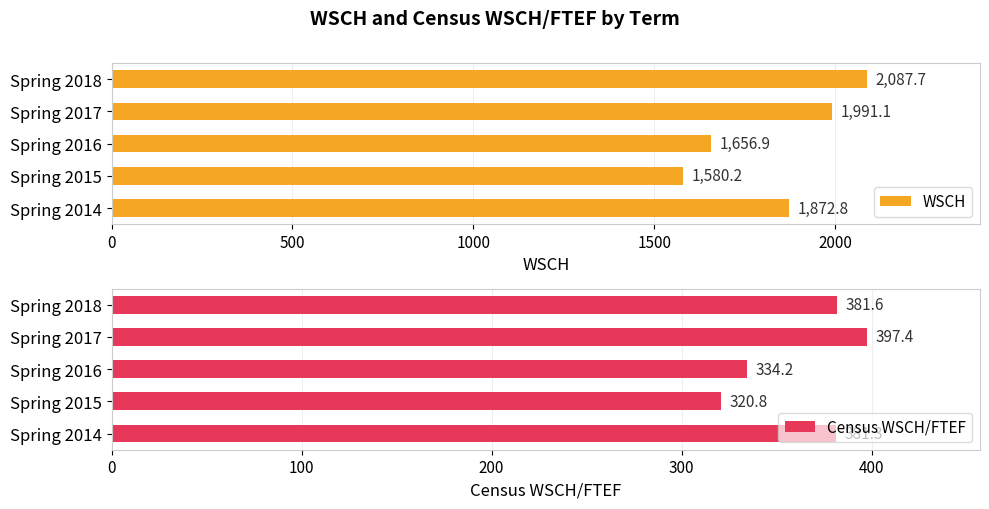

What is the value of the Census WSCH/FTEF bar at the 1st from the left?

381.3